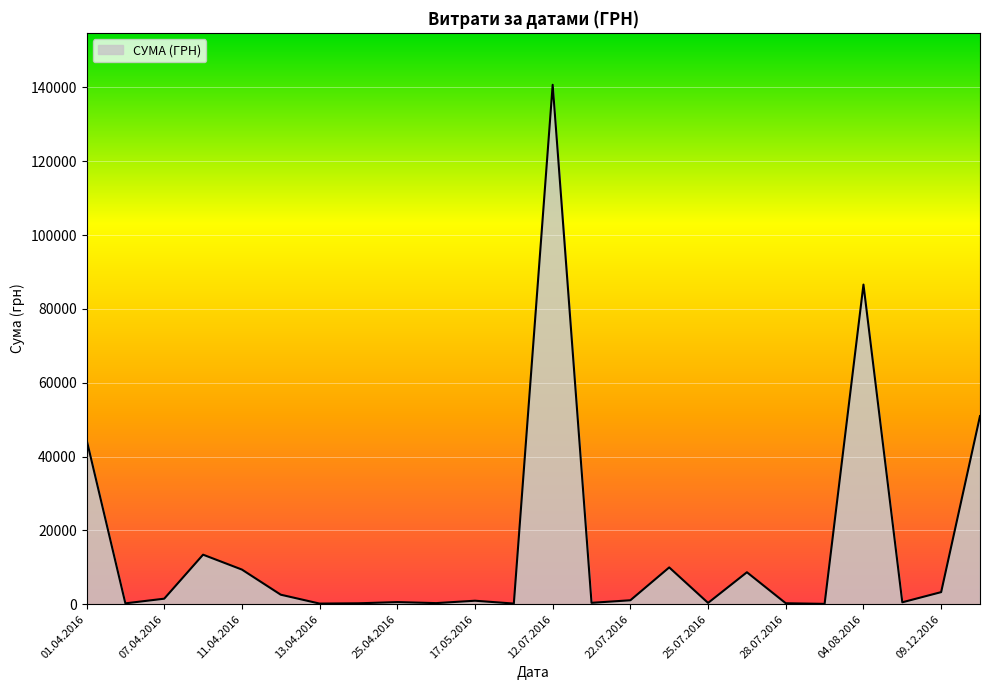

What is the average value?

15711.6